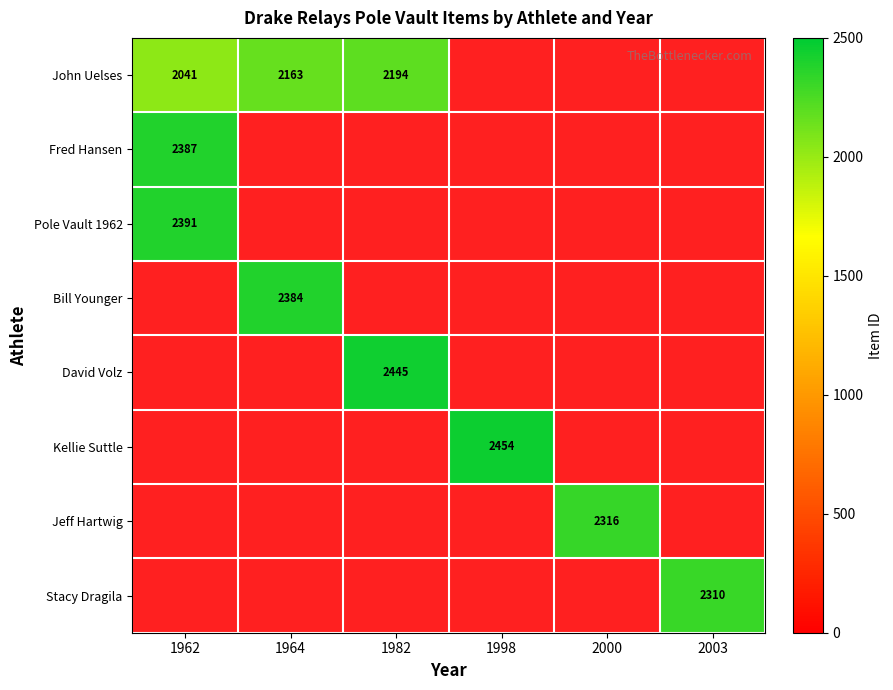

Is it true that Jeff Hartwig equals 3746 at 2000?

False